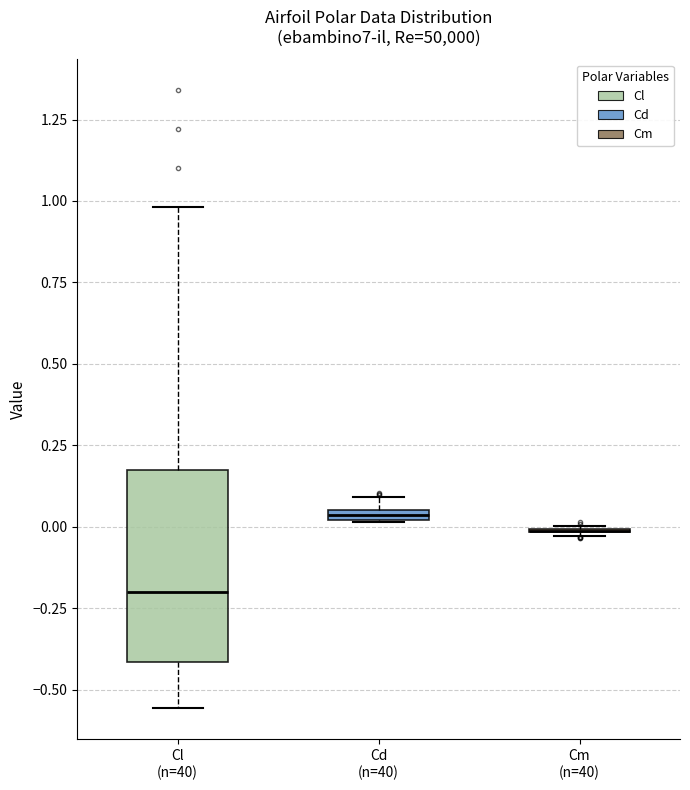

Comparing the boxes themselves (not the whiskers), which one is the tallest?

Cl (n=40)